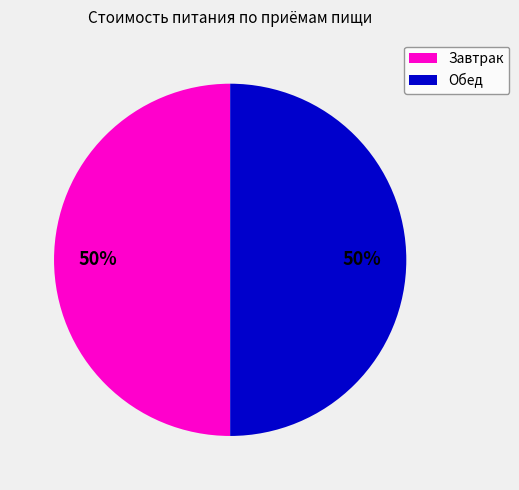

How many segments does this pie chart have?

2